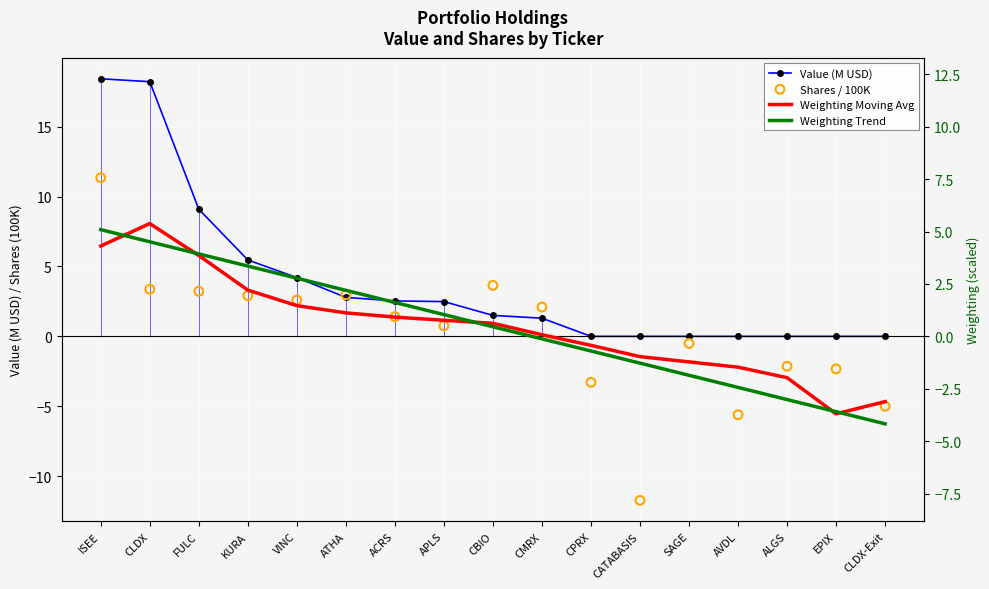

At how many categories does at least one series exceed 17?

2